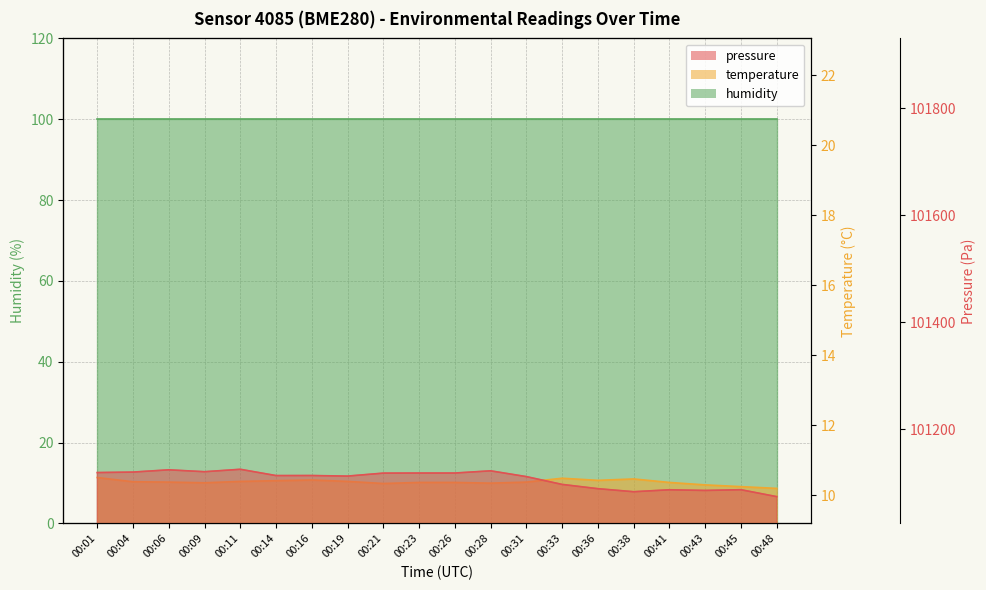

Where is pressure nearest to the value 101099?

00:33